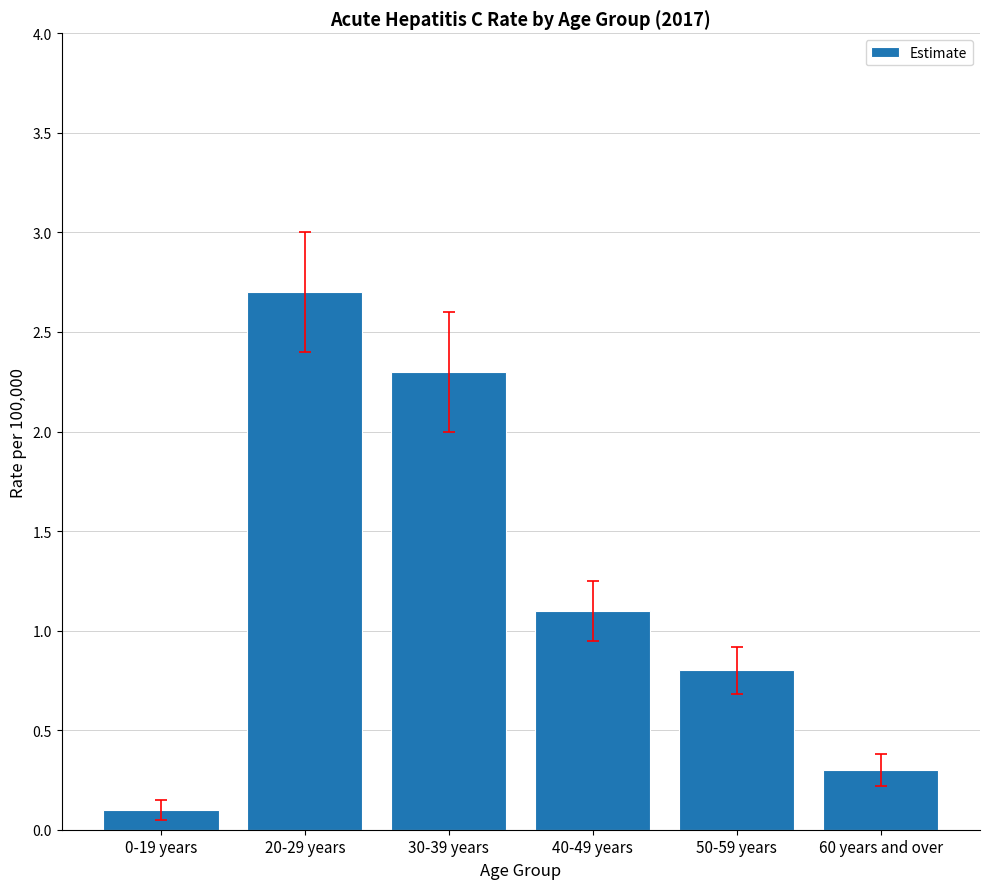

What position from the left is 60 years and over?

6